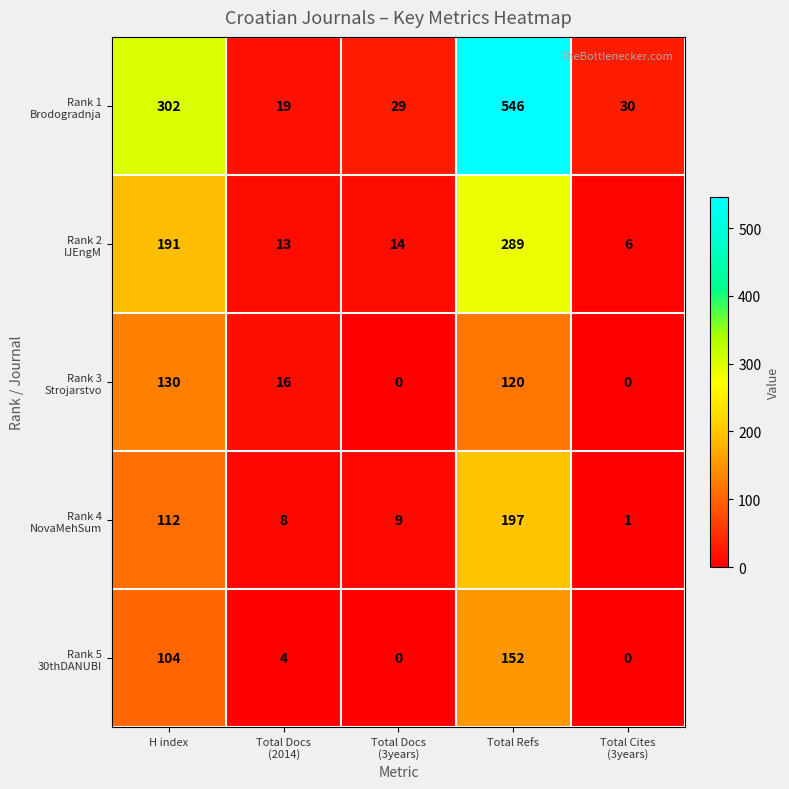

At how many categories does at least one series exceed 378?

1